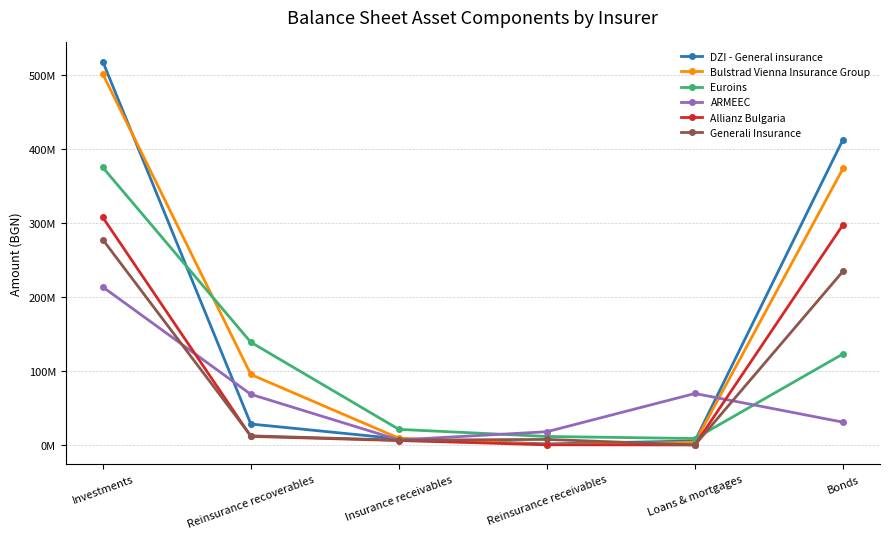

Is the value of Allianz Bulgaria at Insurance receivables greater than the value of Generali Insurance at Bonds?

No